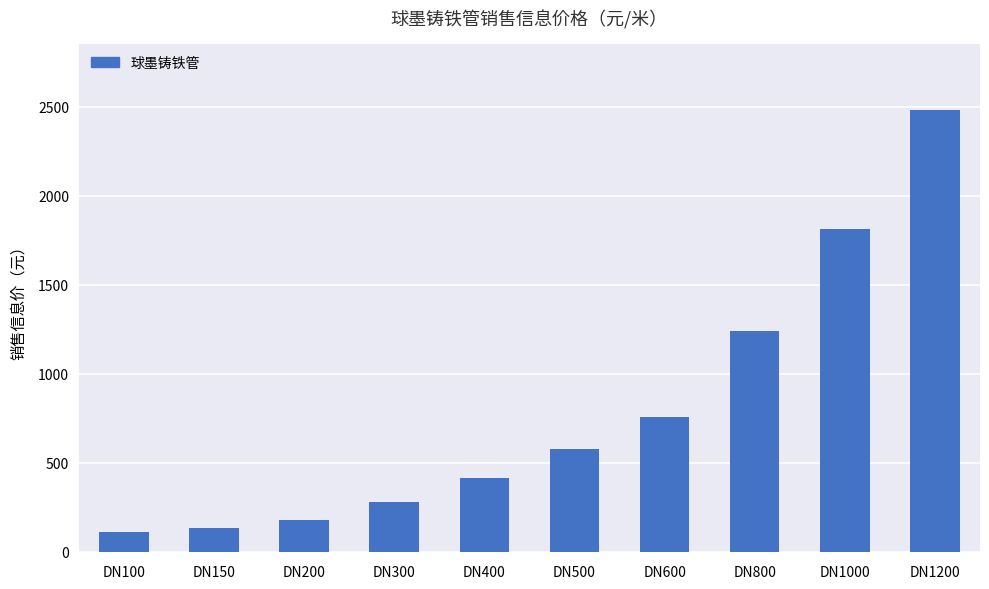

Which label corresponds to the largest value in the chart?

DN1200